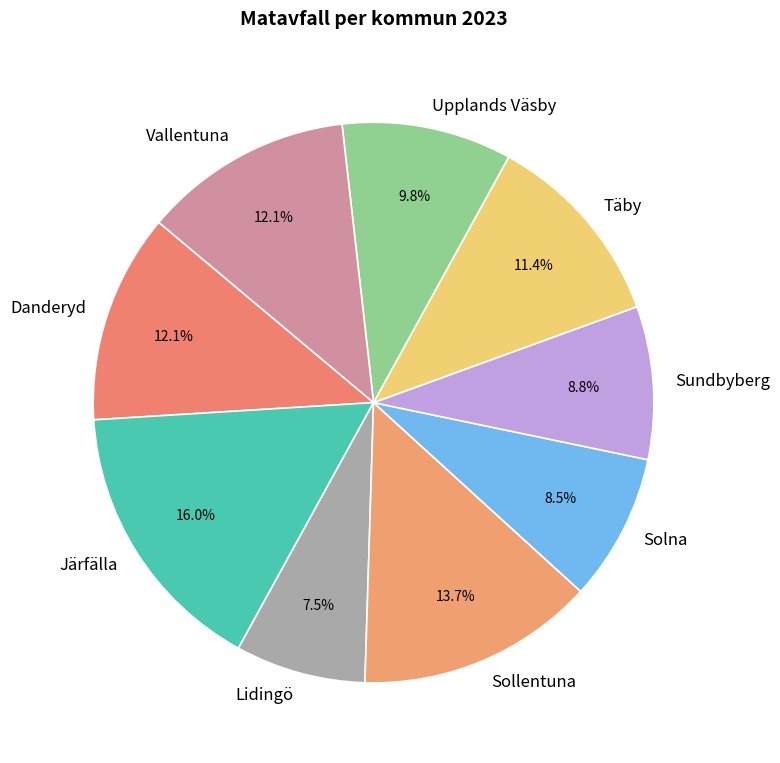

True or false: Vallentuna accounts for 1% of the total.

False